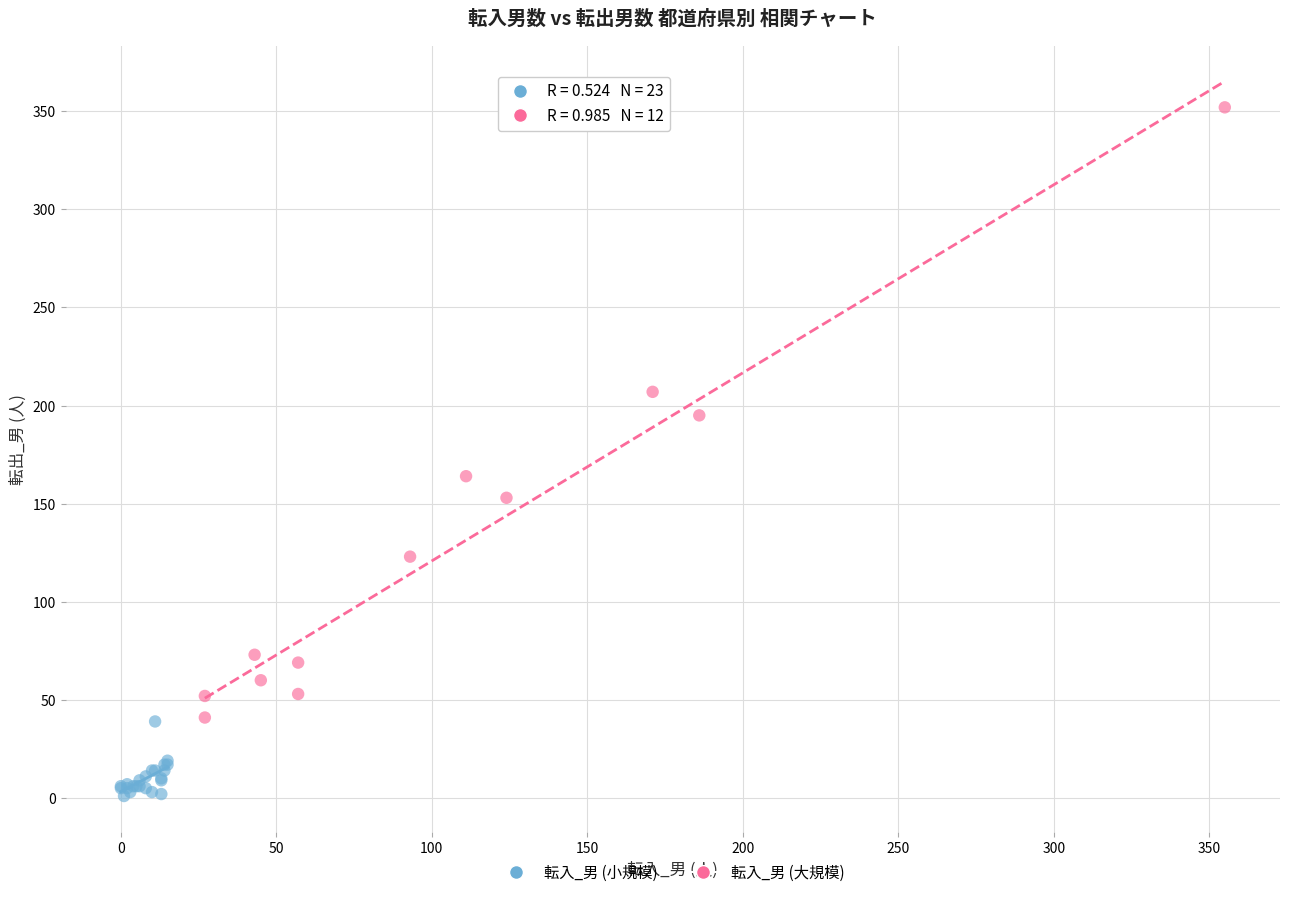

Which series has the largest Y range (max minus min)?

転入_男 (大規模)